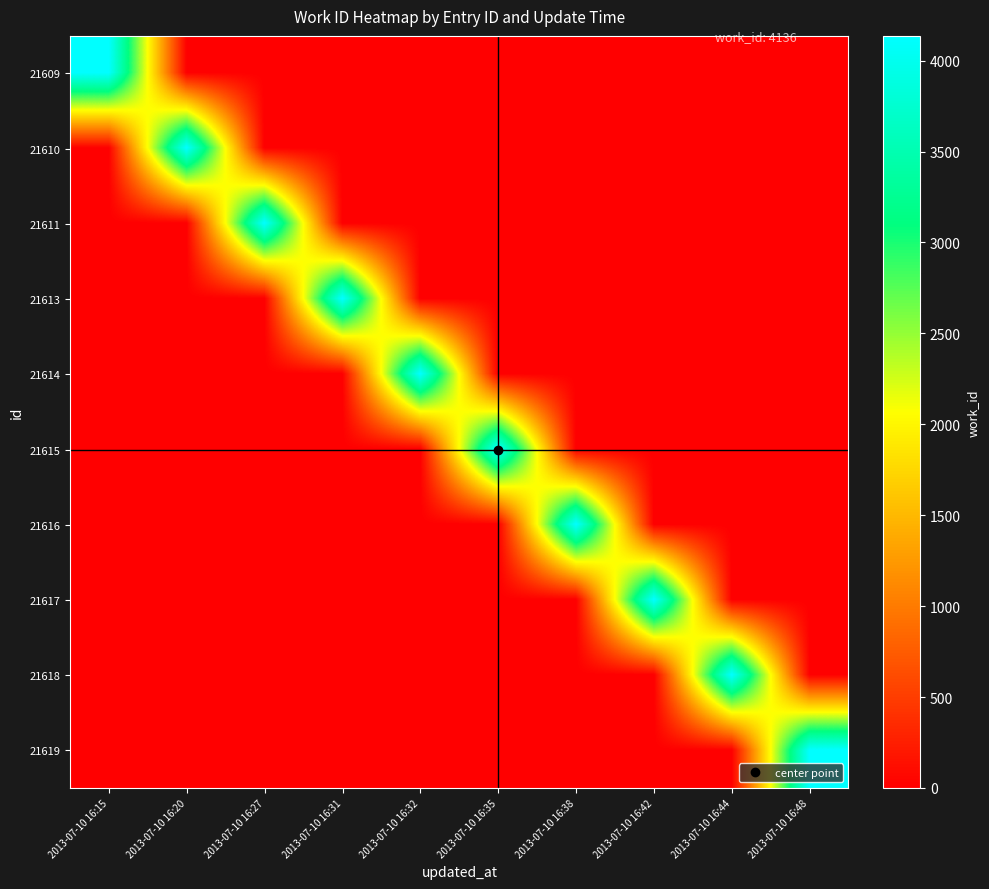

At which category is the sum across all series the highest?

2013-07-10 16:15